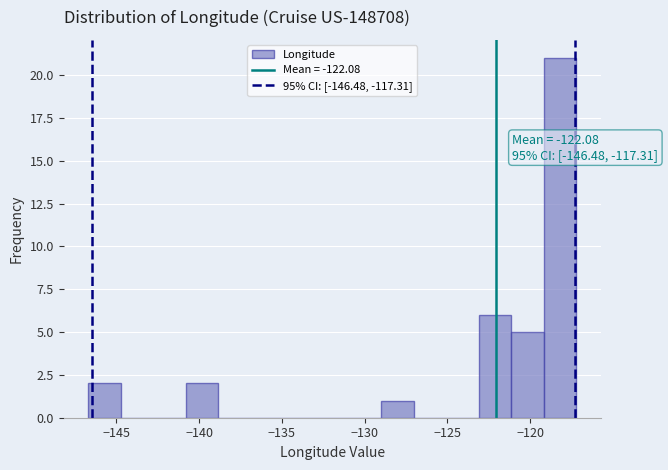

Read against the x-axis, roughly where is the centre of the tallest bar?

-118.0